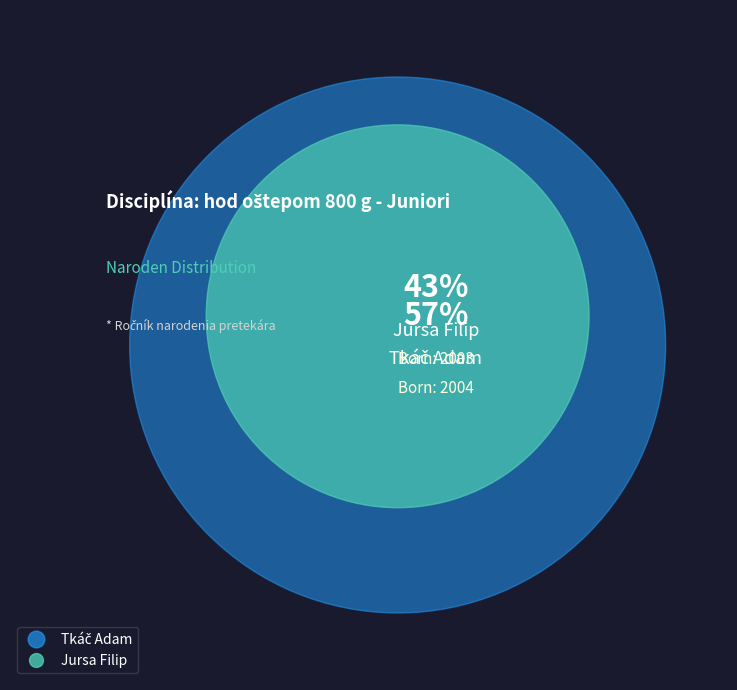

True or false: Jursa Filip accounts for 43% of the total.

True